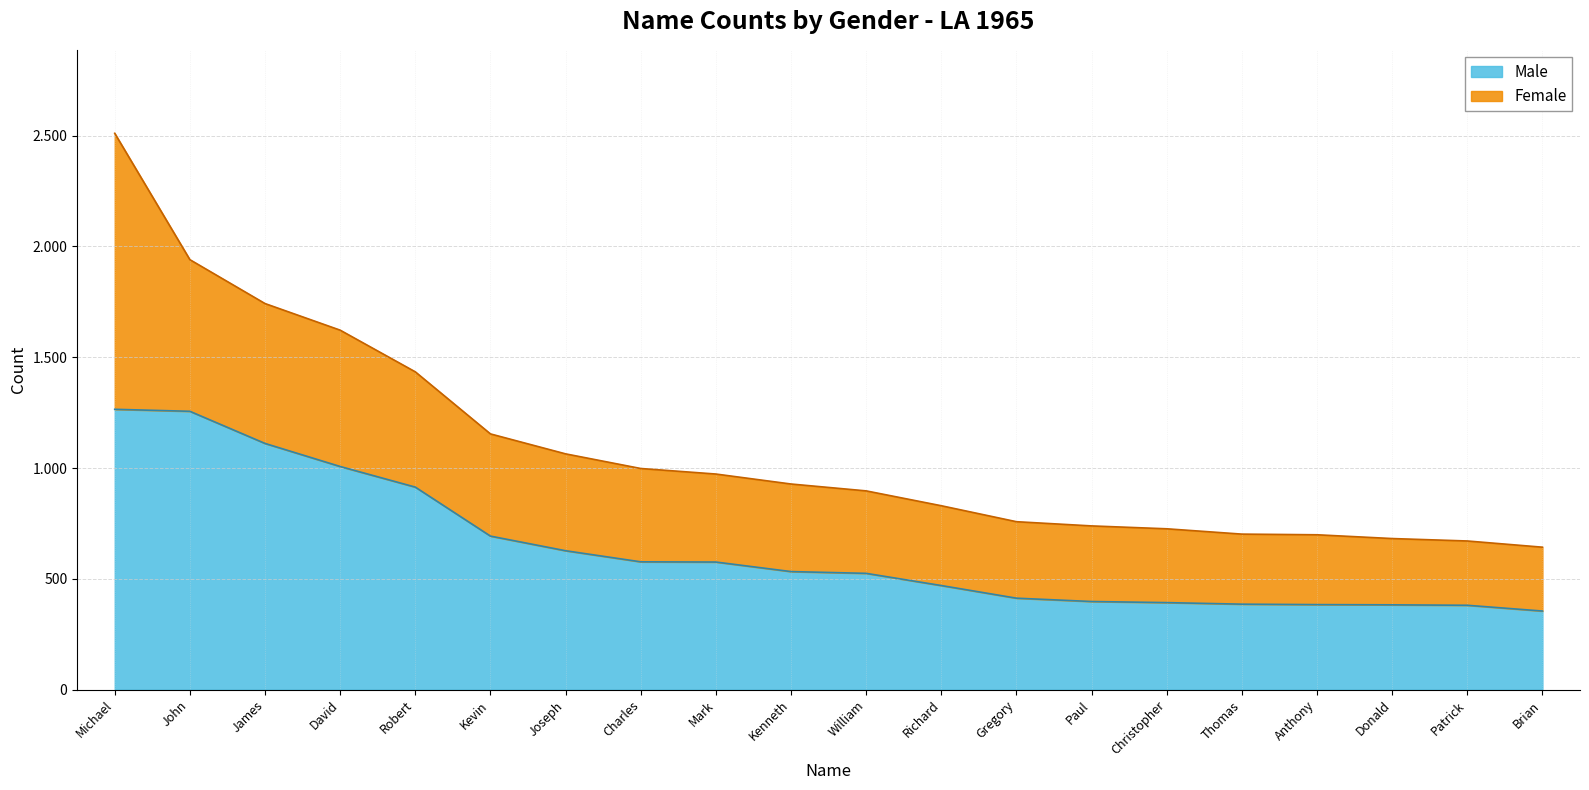

What is the value of the 3rd point from the left?

1111